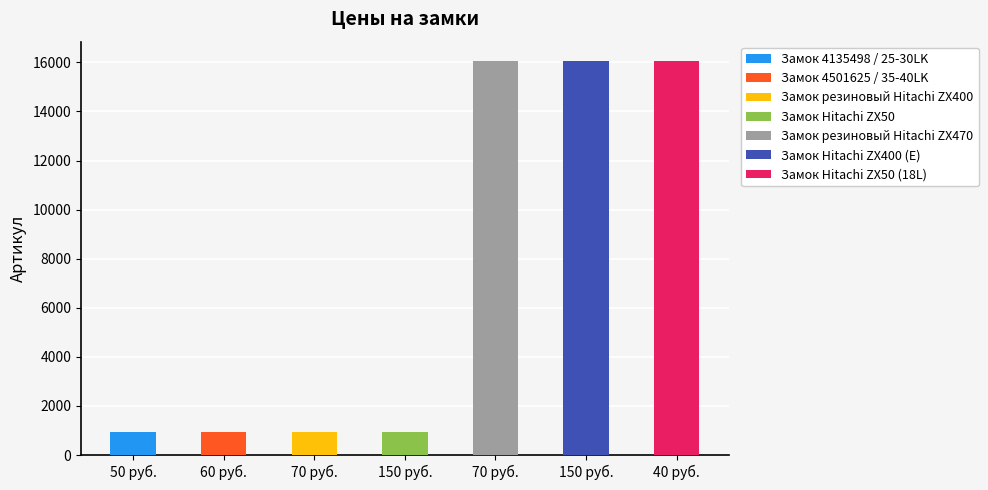

How many data points are less than 930?

3